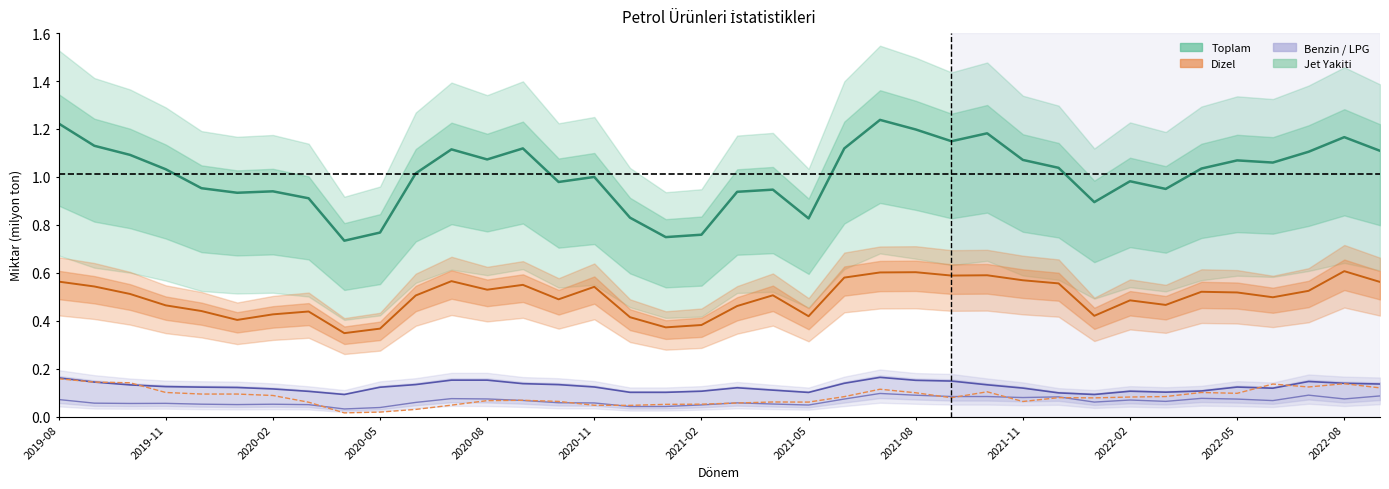

What is the sum of the Jet Yakiti values at 2020-11 and 25?

0.2